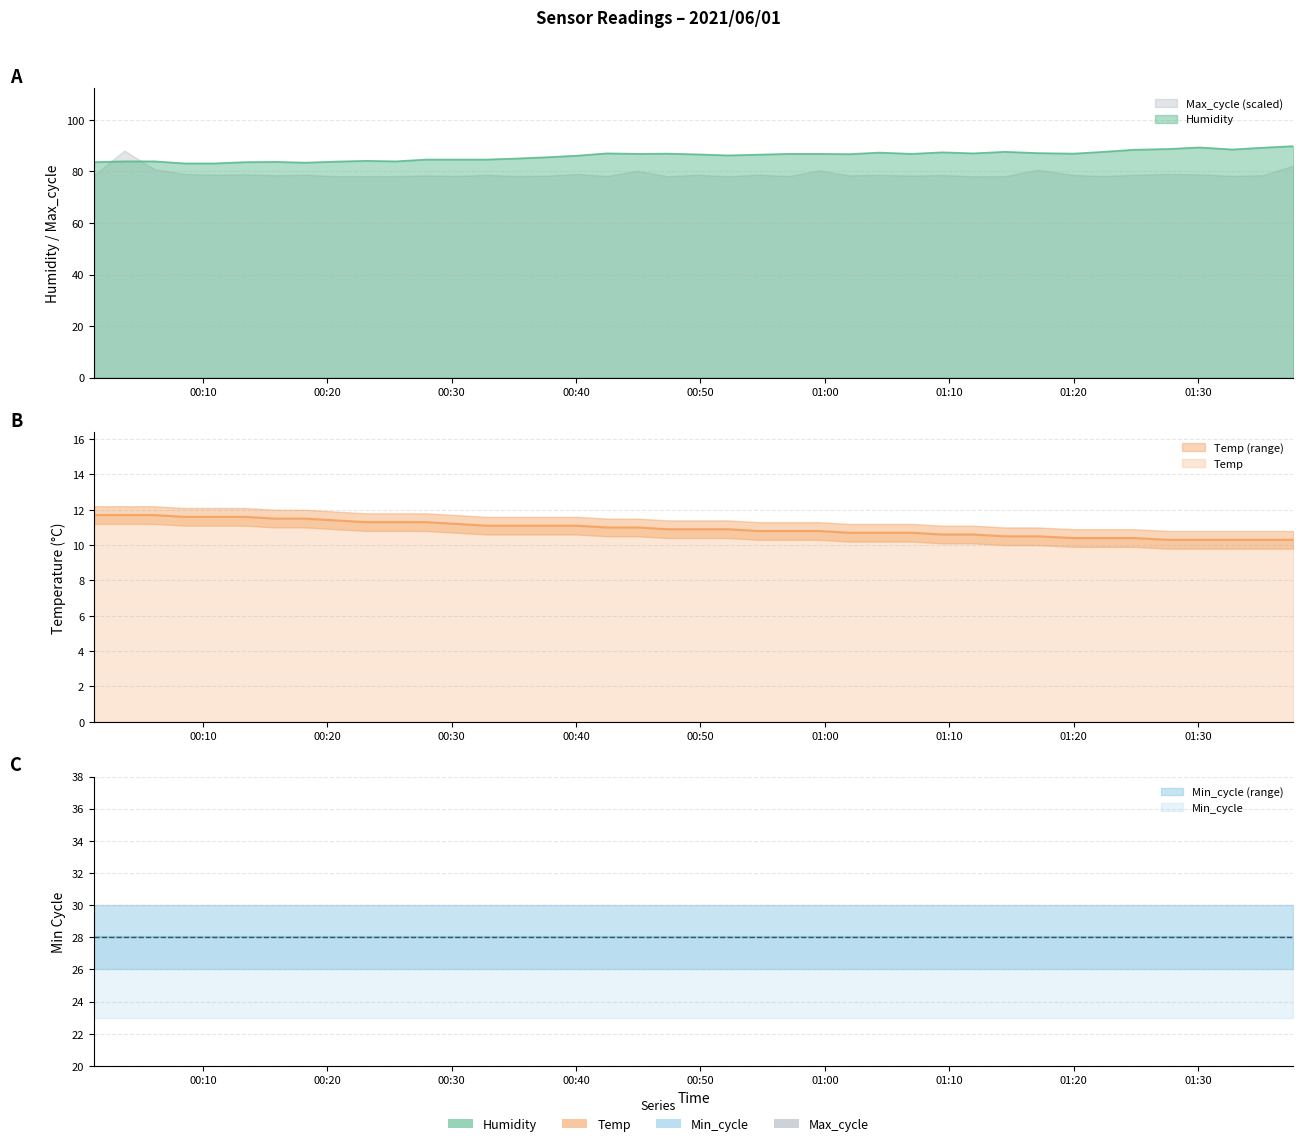

How many data points does each series have?

40